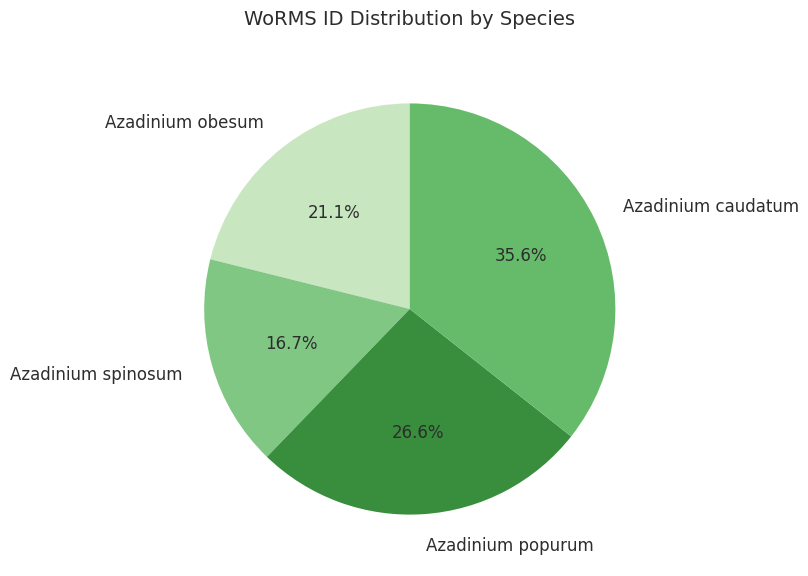

How many slices are in this pie chart?

4